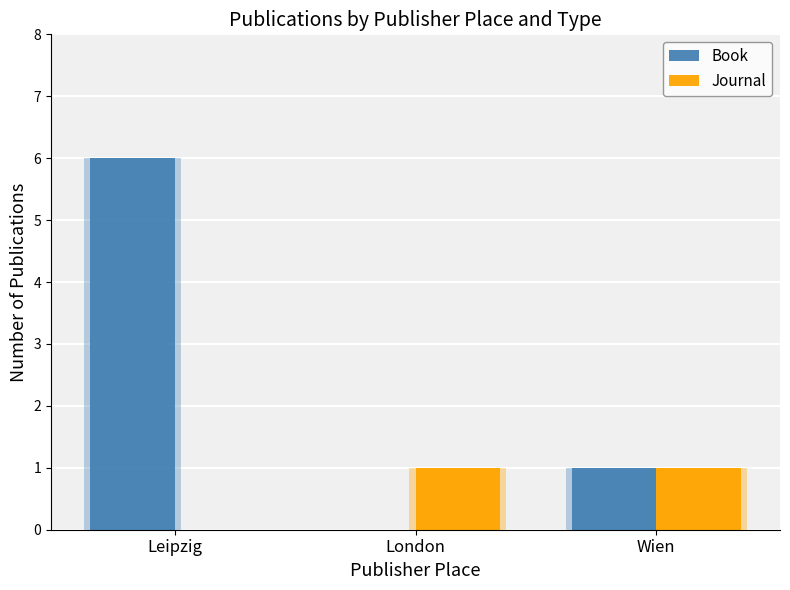

How many bars are there in each group?

2